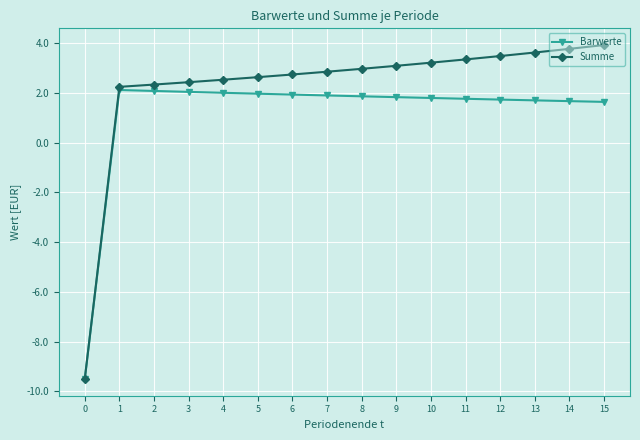

What is the difference between the highest and lowest values at 2?

0.3